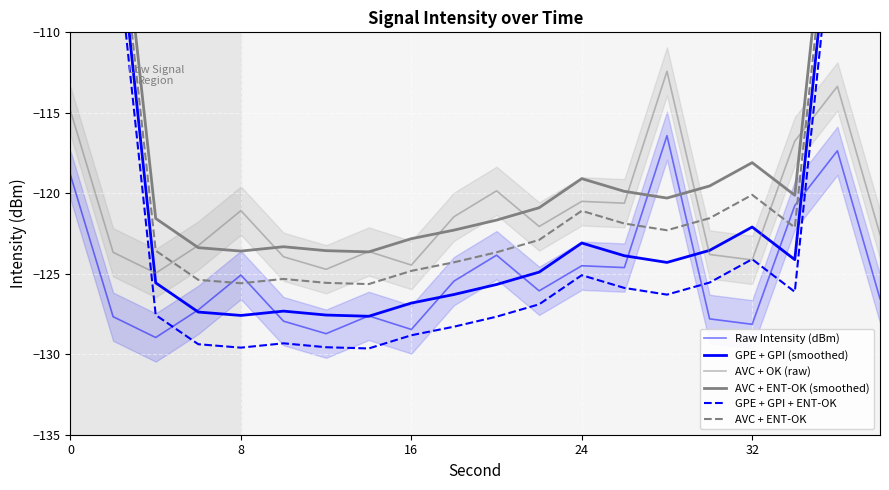

True or false: GPE + GPI + ENT-OK and AVC + ENT-OK (smoothed) intersect in this chart.

False